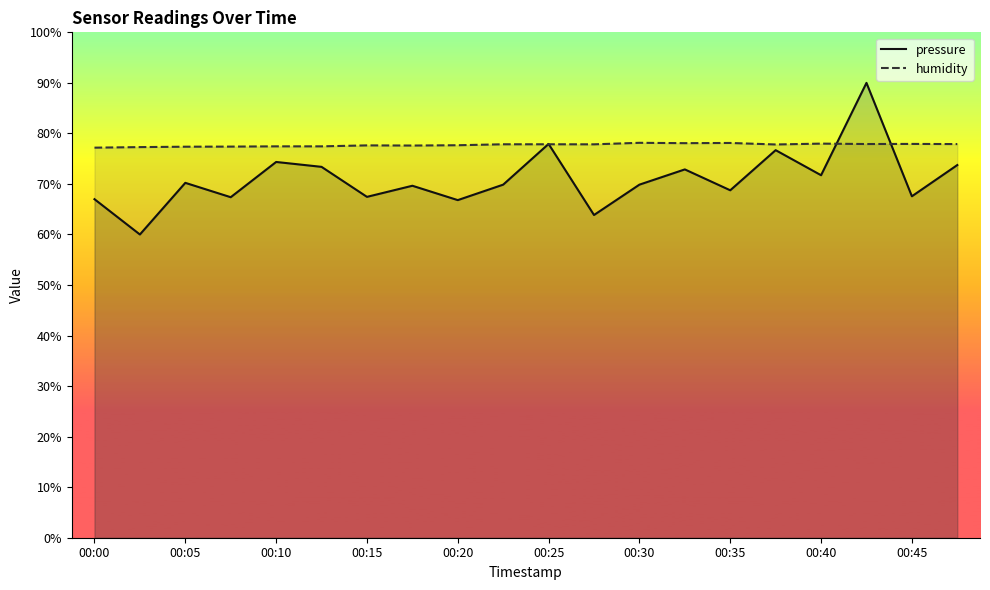

At which category does the chart reach its minimum across all series?

00:03